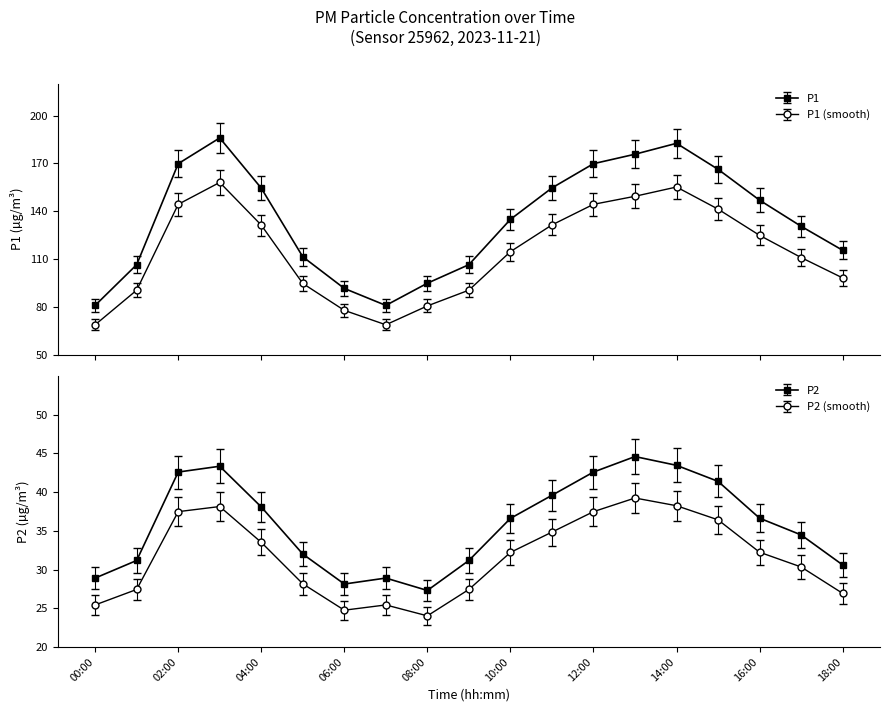

True or false: P2 has a value of 31.2 at 01:00.

True